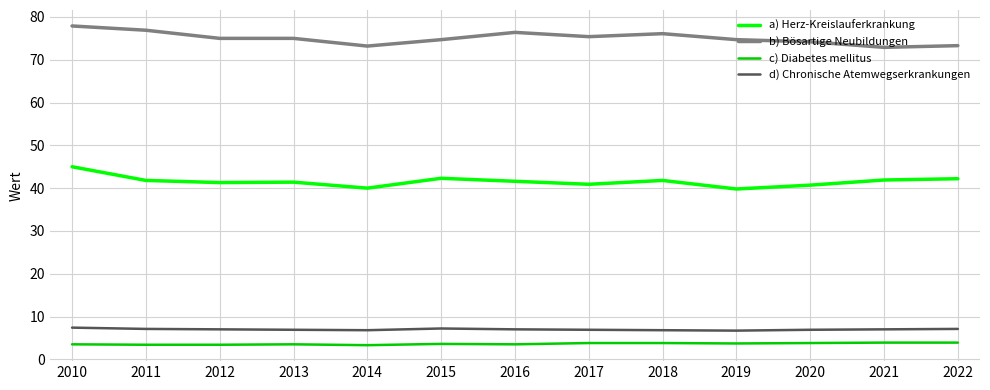

Does the chart display data point markers on the line(s)?

No